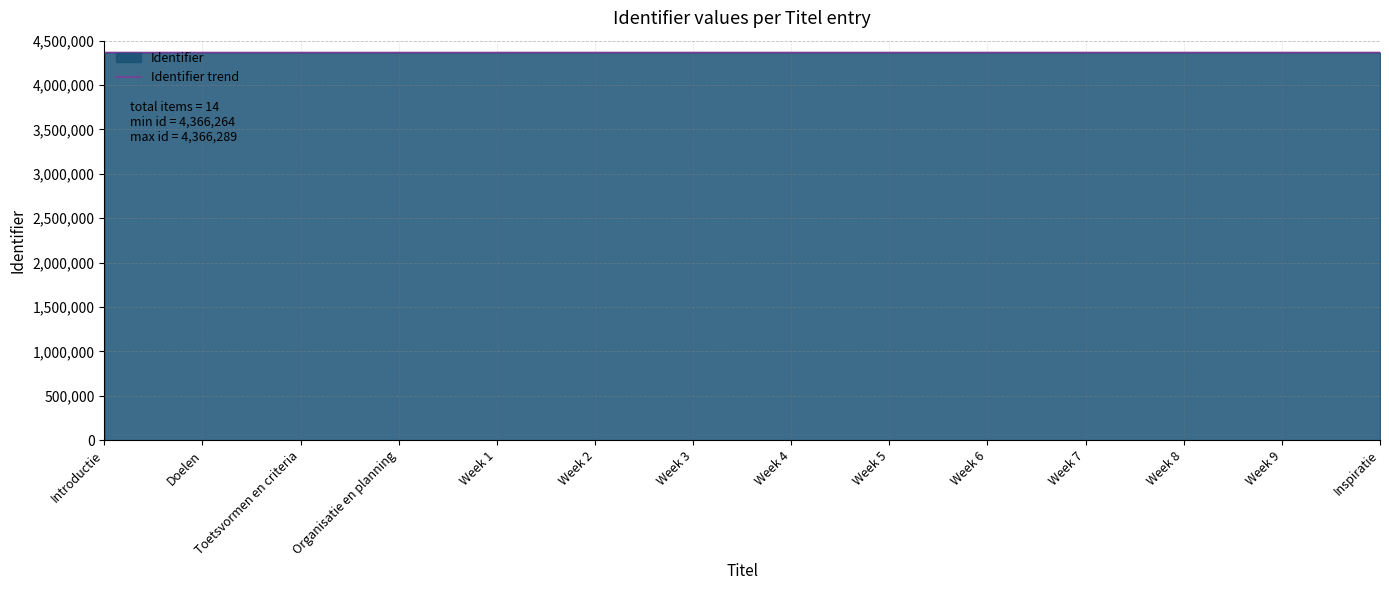

How many data points does each series have?

14